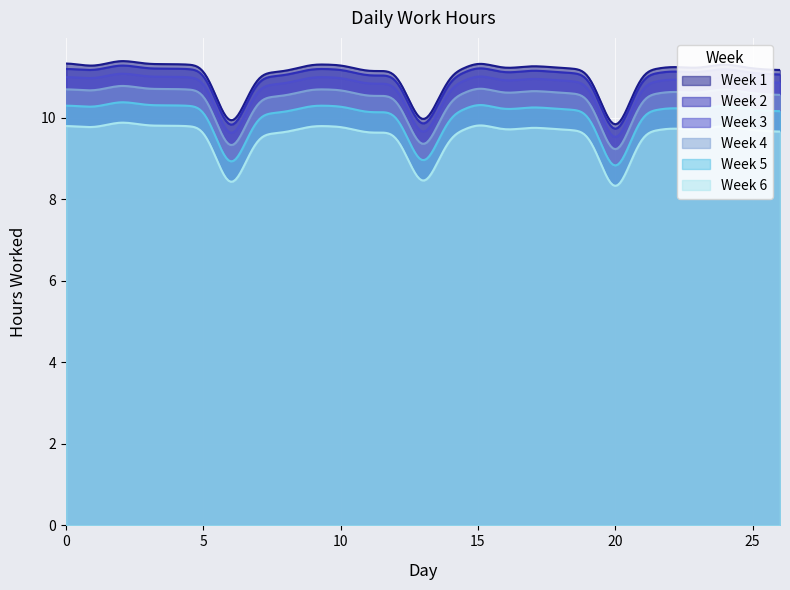

True or false: Week 5 and Week 1 cross at least once.

False